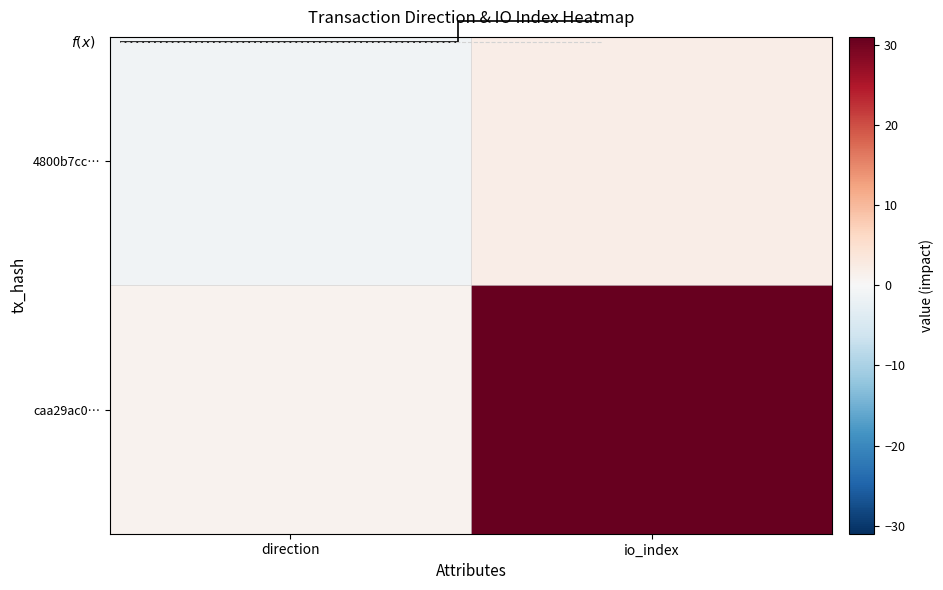

True or false: caa29ac0… has a value of 52 at io_index.

False